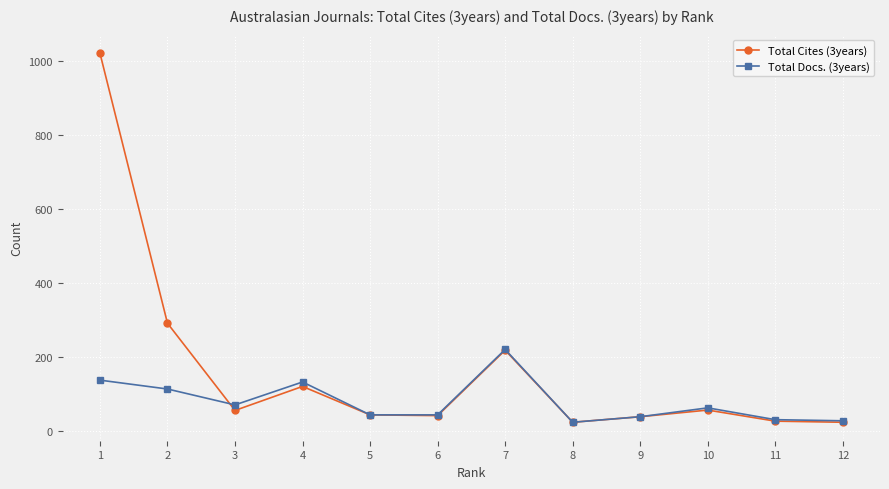

What is the difference between the second highest and minimum values in the Total Cites (3years) series?

268